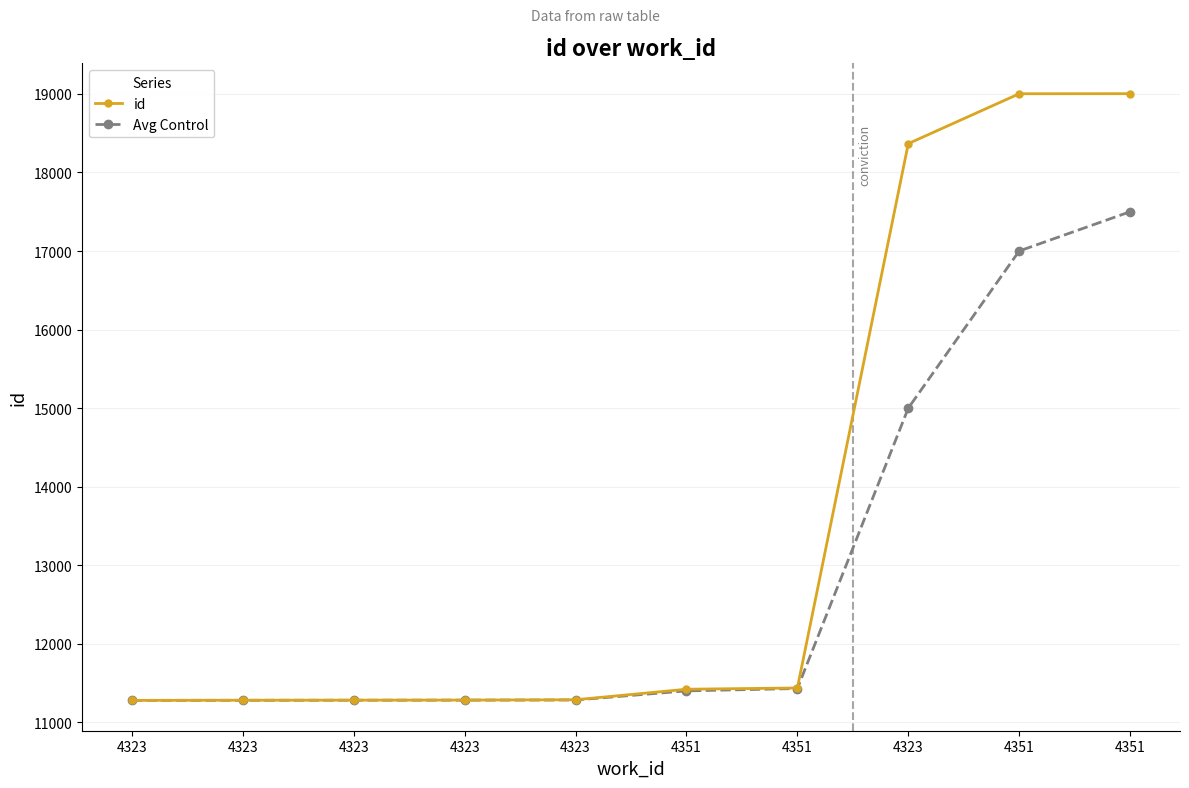

Count the number of categories in the chart.

10